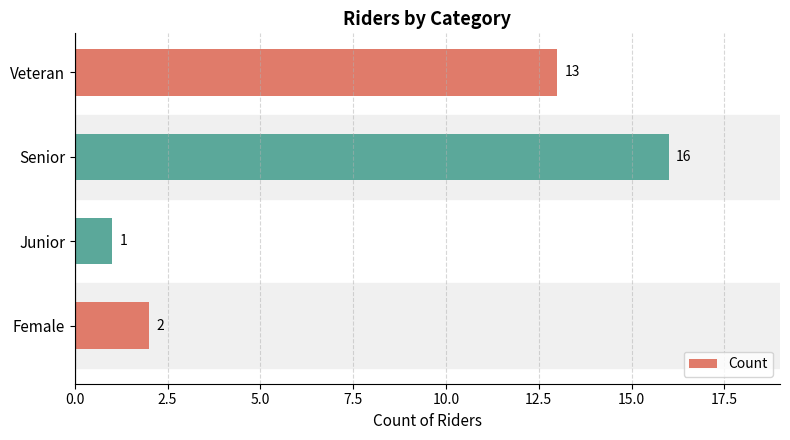

Between Junior and Female, which is larger?

Female